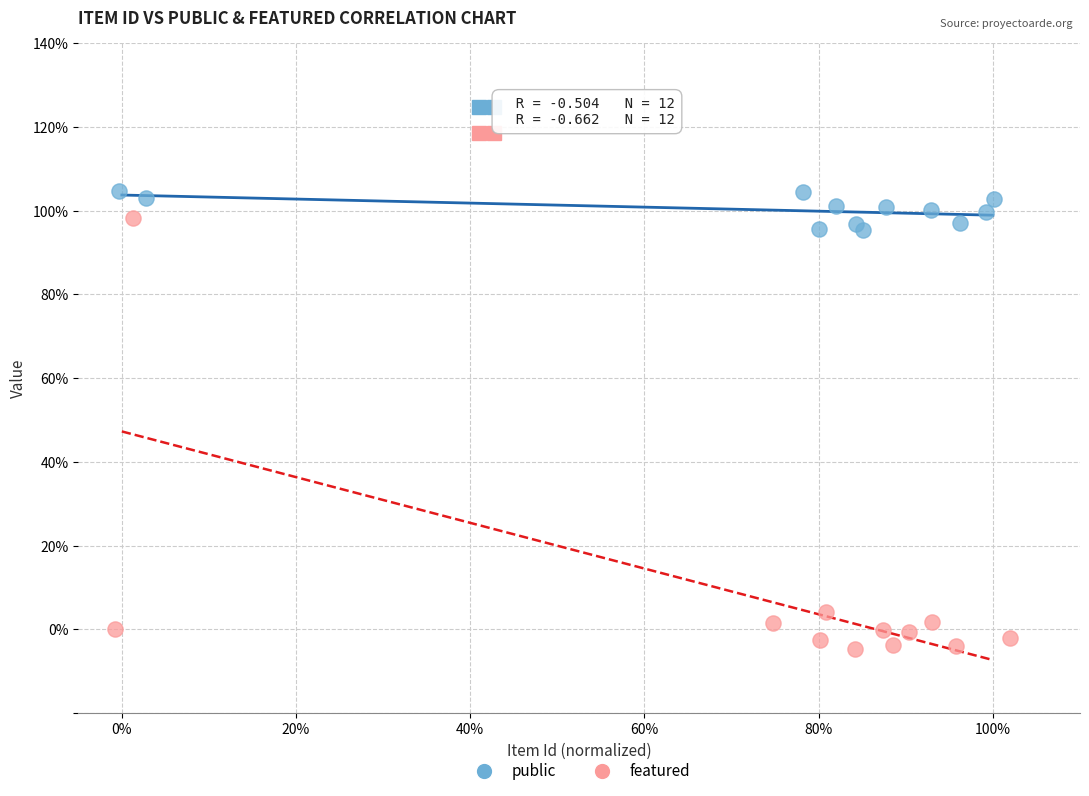

What are all the series names shown in the legend?

public, featured